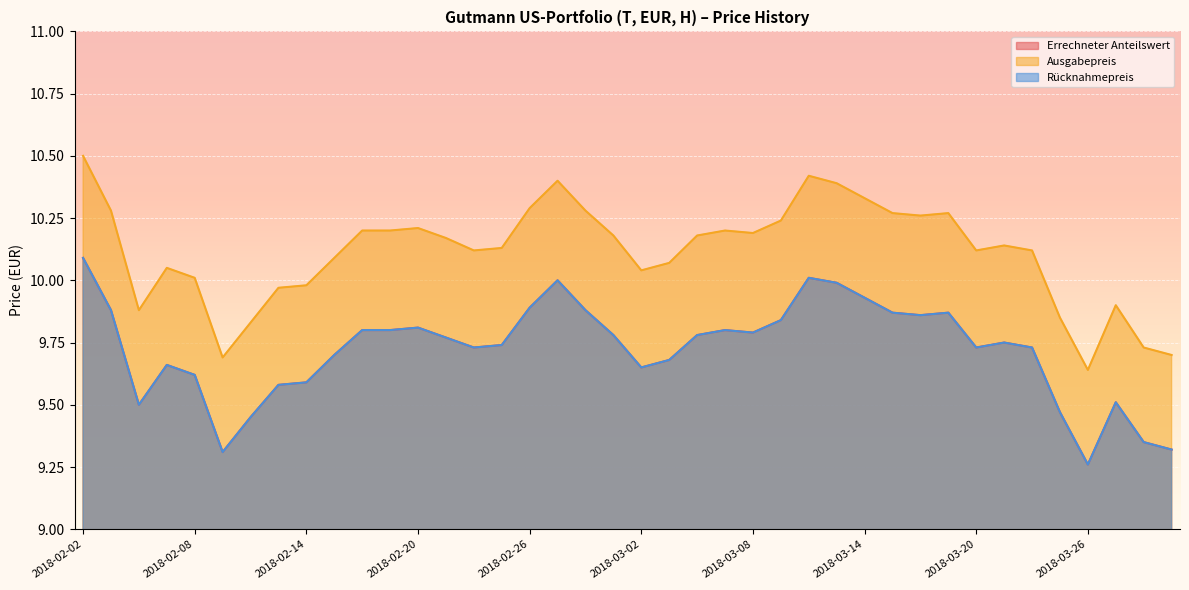

What is the difference between the Errechneter Anteilswert values at 2018-02-27 and 2018-03-26?

0.7